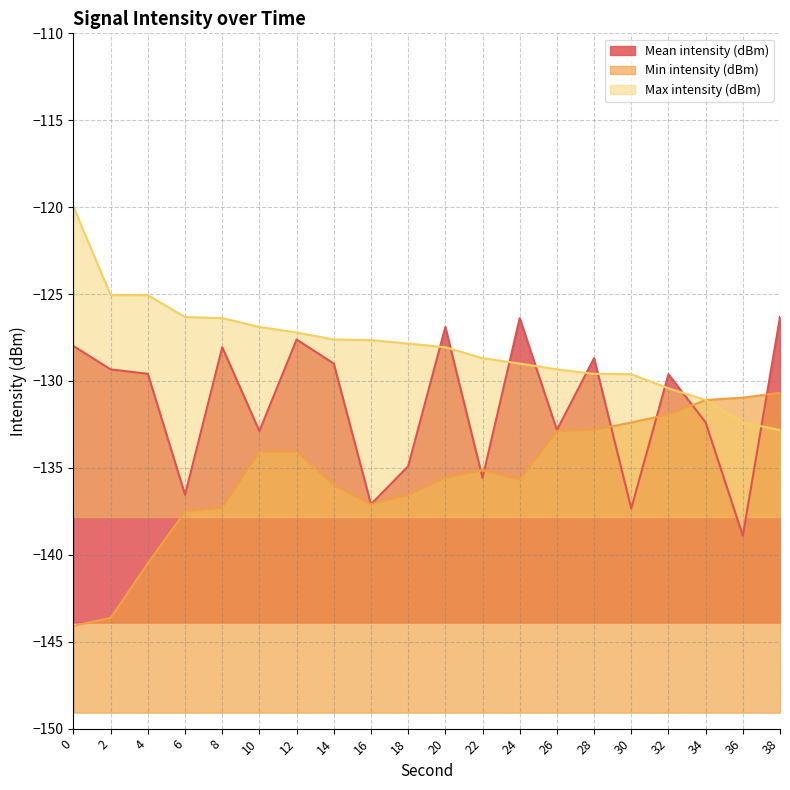

True or false: Min intensity (dBm) and Max intensity (dBm) cross at least once.

False